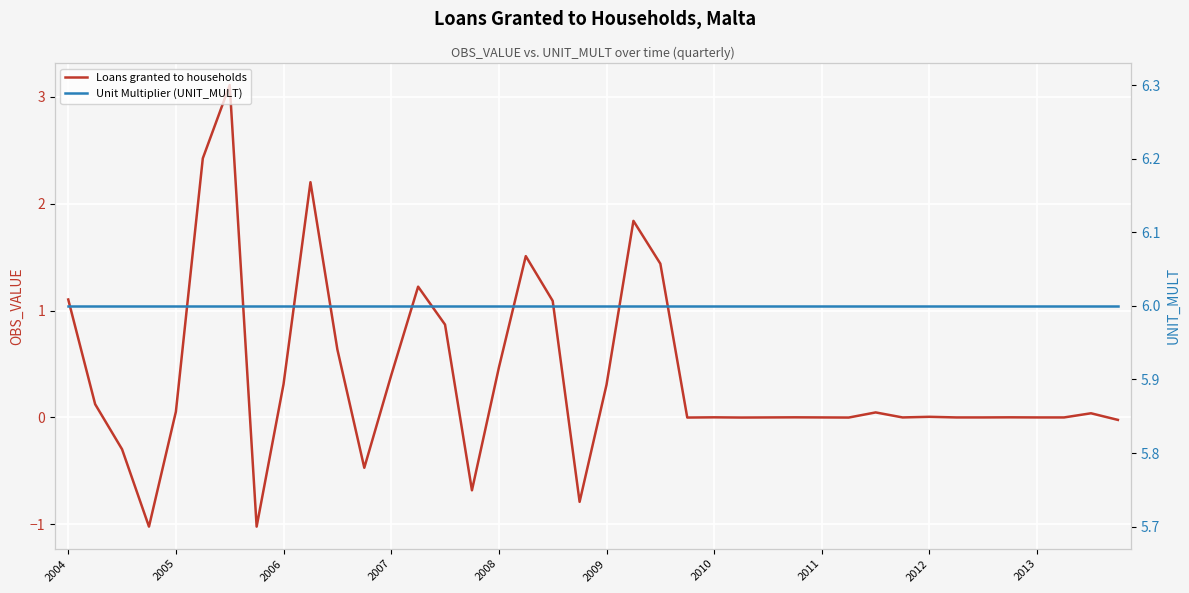

What is the lowest value of the Loans granted to households series?

-1.0